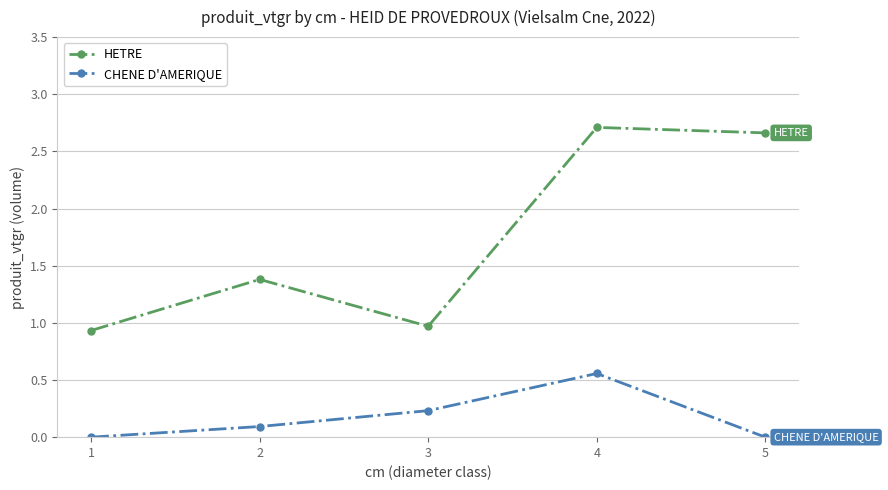

Is it true that CHENE D'AMERIQUE equals 0.4 at 1?

False